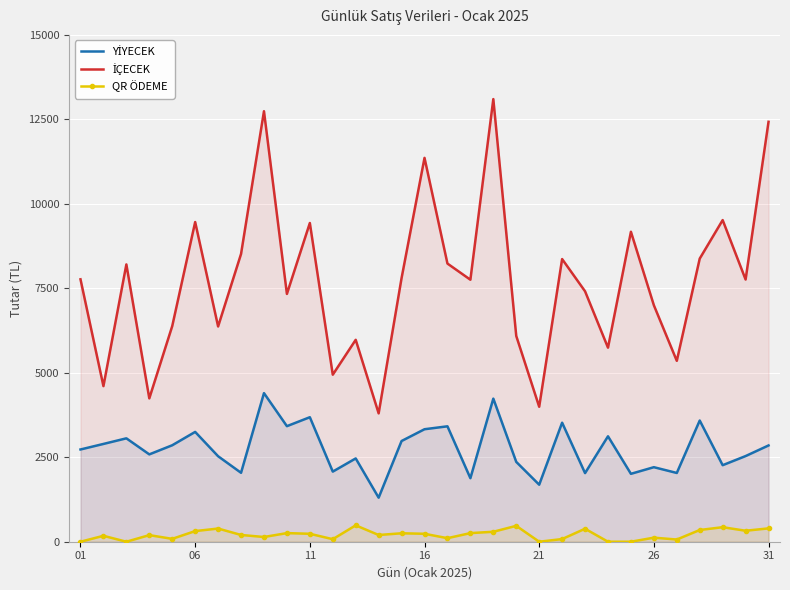

How many interior local peaks does the QR ÖDEME series have?

10